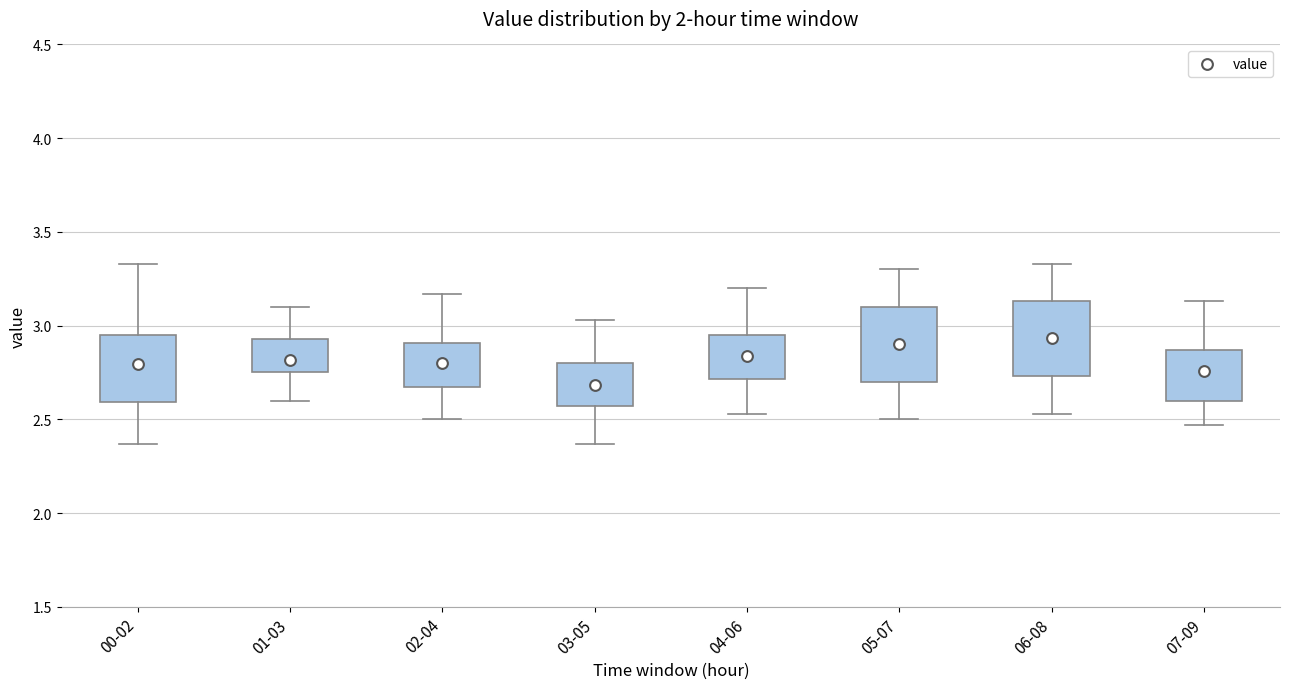

Reading left to right, transcribe this box plot: for each box, give where its median line is, the range the box spans, and where its two whiskers end, as read against the y-axis. The values are not printed on the chart, so give them approximately, as read against the axis.

00-02: median 2.70, box 2.60 to 2.95, whiskers 2.35 to 3.35
01-03: median 2.85, box 2.75 to 2.95, whiskers 2.60 to 3.10
02-04: median 2.80, box 2.65 to 2.90, whiskers 2.50 to 3.15
03-05: median 2.65, box 2.55 to 2.80, whiskers 2.35 to 3.05
04-06: median 2.85, box 2.70 to 2.95, whiskers 2.55 to 3.20
05-07: median 2.90, box 2.70 to 3.10, whiskers 2.50 to 3.30
06-08: median 2.95, box 2.75 to 3.15, whiskers 2.55 to 3.35
07-09: median 2.75, box 2.60 to 2.85, whiskers 2.45 to 3.15